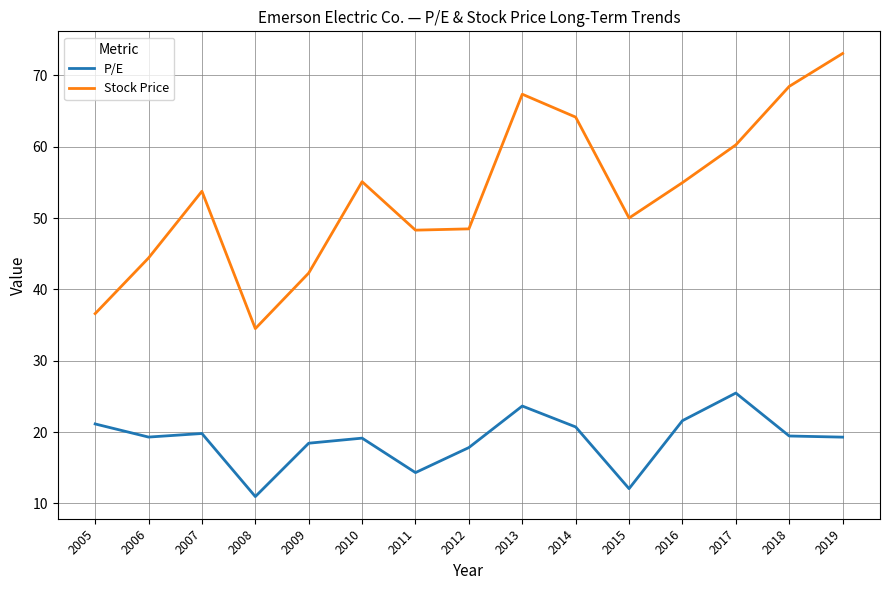

Which category has the highest value in the Stock Price series?

2019